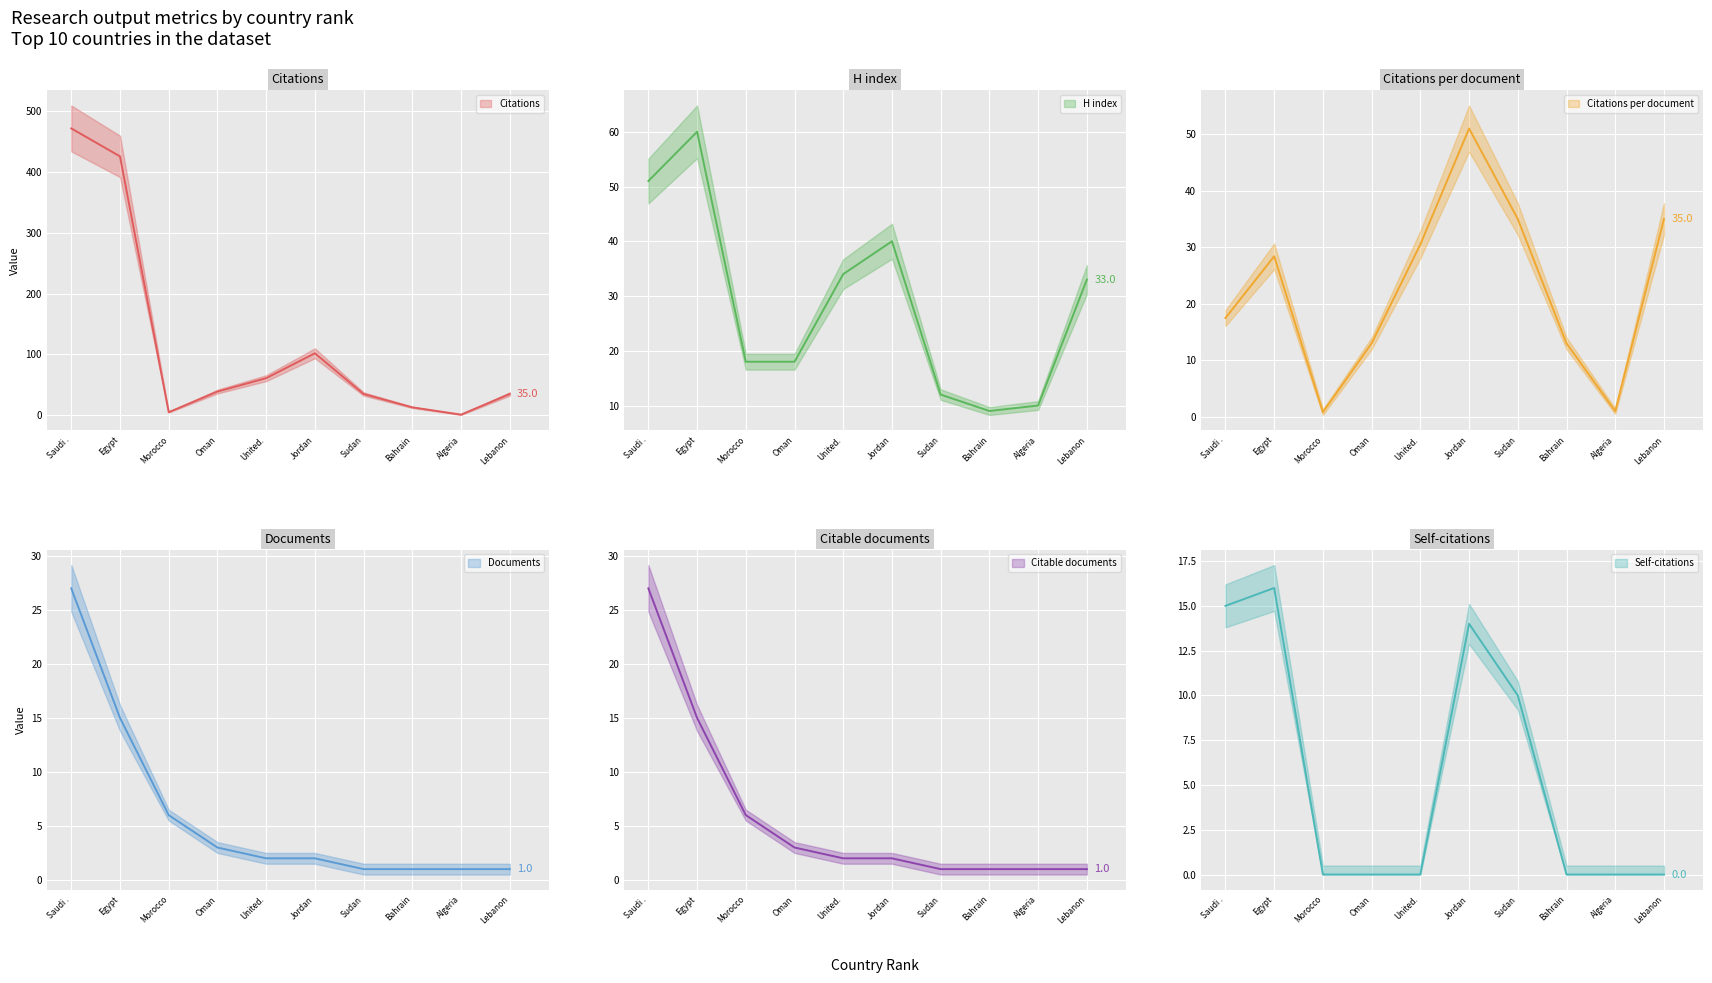

The value of Self-citations at Bahrain is -10.4. True or false?

False